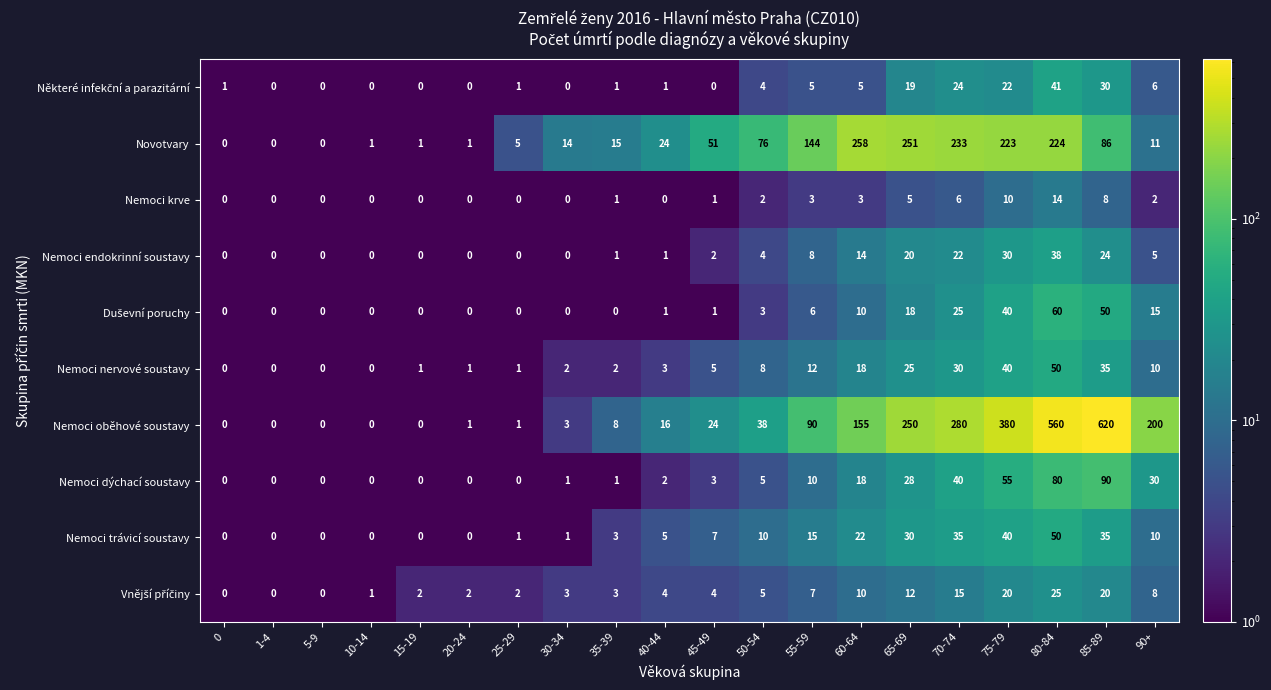

What is the spread (max minus min) of values at 0?

1